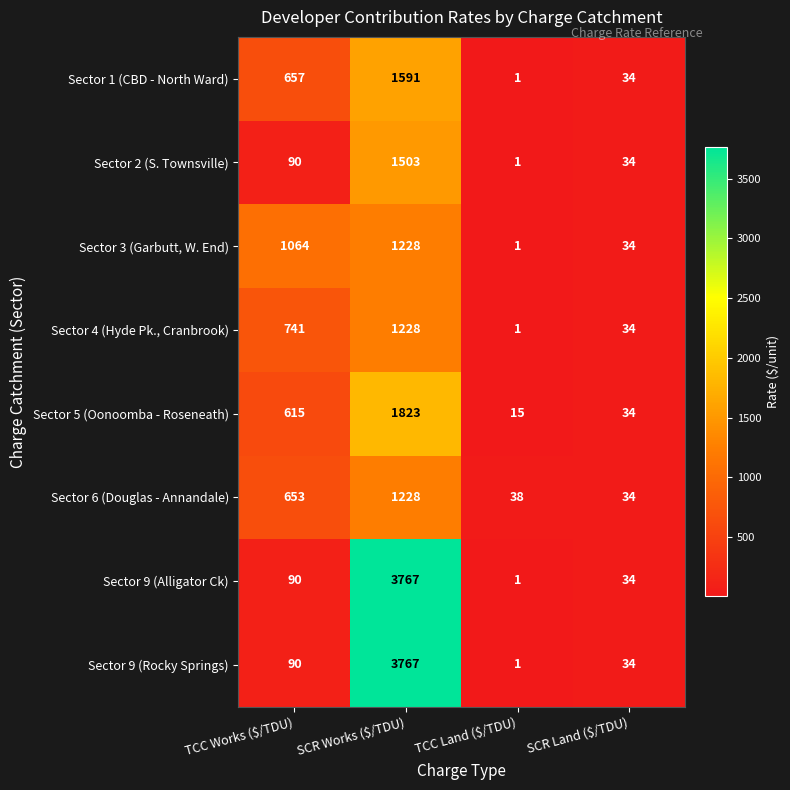

Which category has the lowest value across all series?

TCC Land ($/TDU)